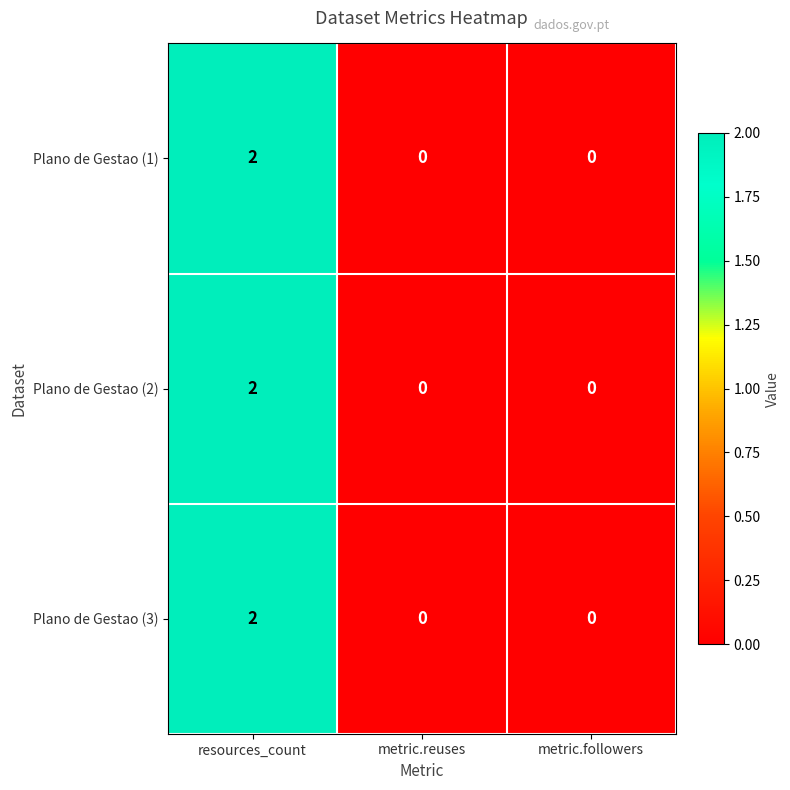

Reading right to left, extract all data points from this chart.

Plano de Gestao (1): 0	0	2
Plano de Gestao (2): 0	0	2
Plano de Gestao (3): 0	0	2